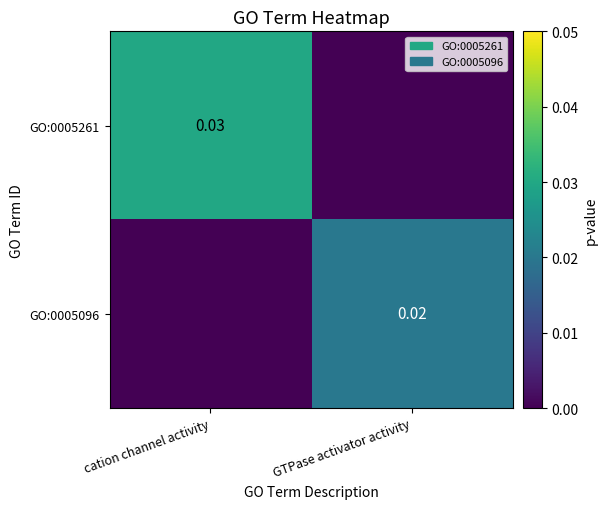

Count the number of categories in the chart.

2